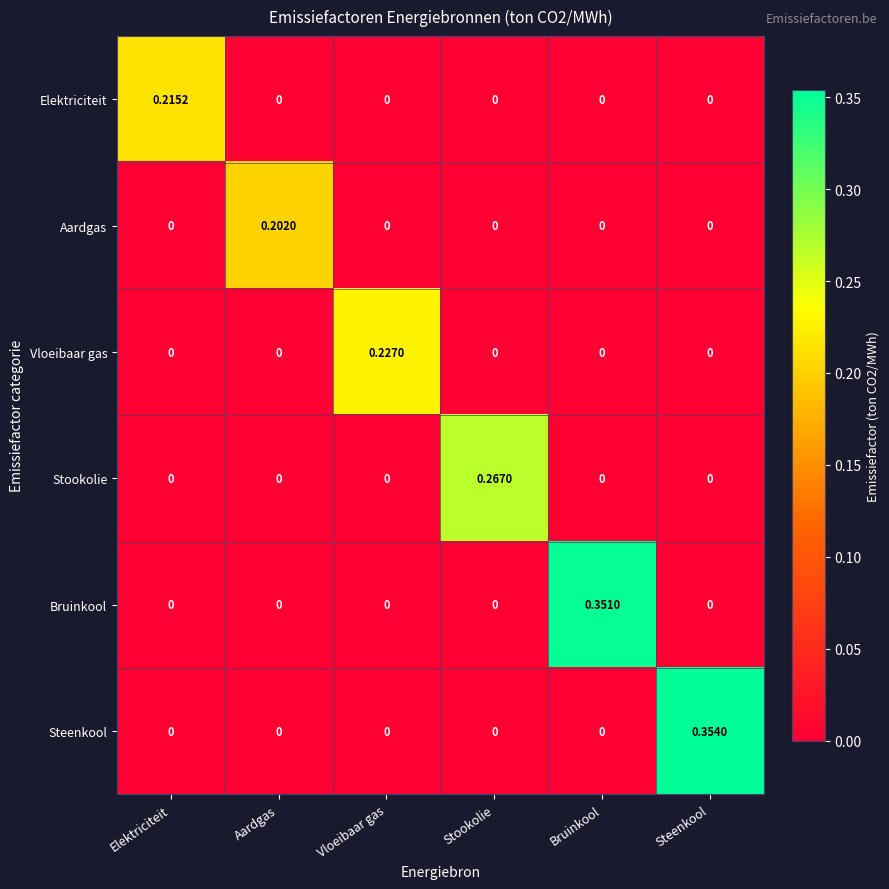

Which label corresponds to the largest value in the chart?

Steenkool